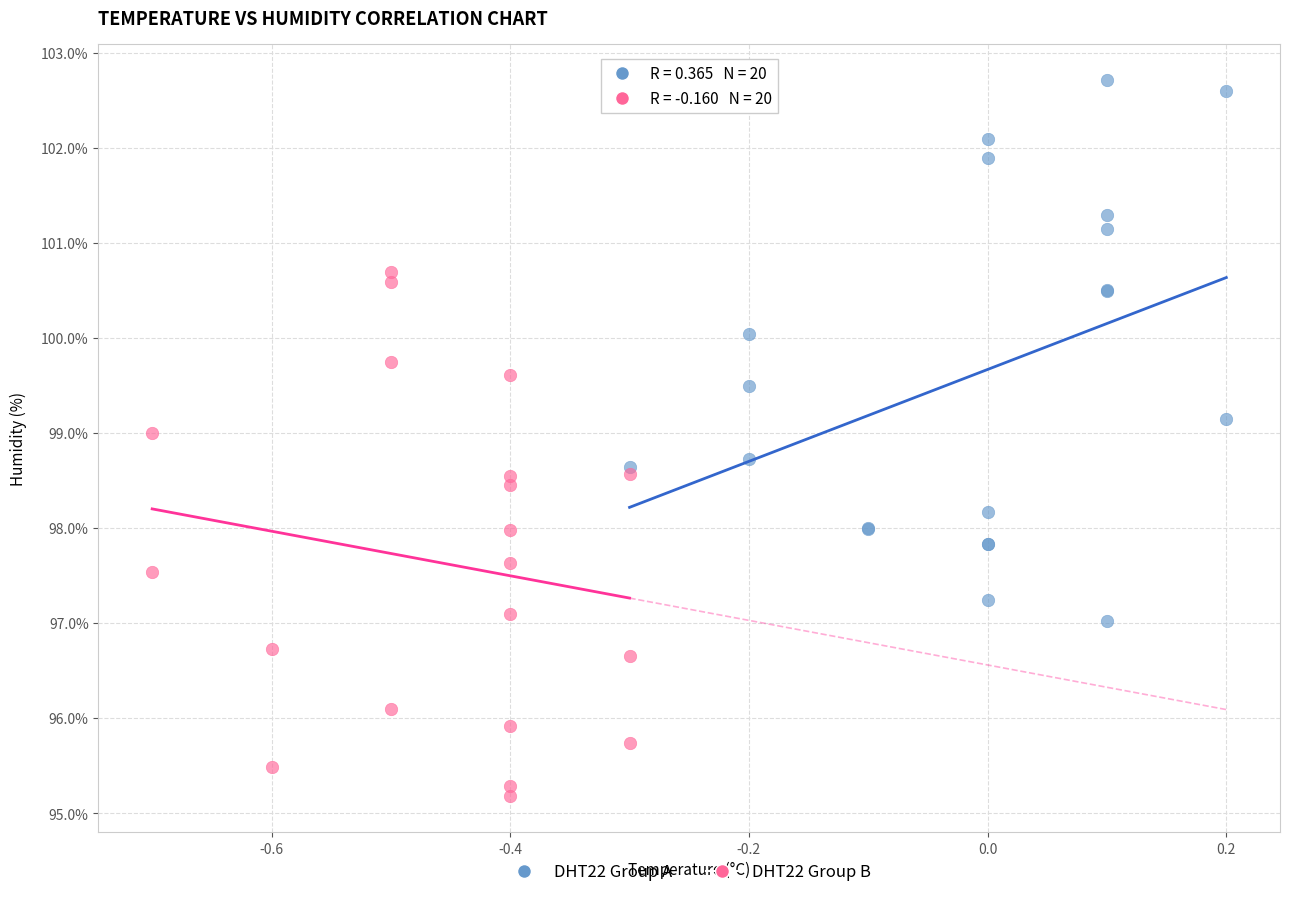

What are all the series names shown in the legend?

DHT22 Group A, DHT22 Group B